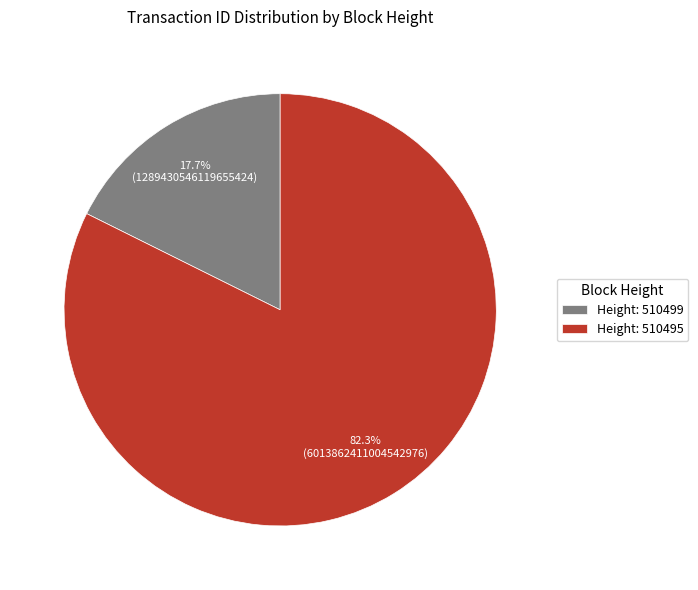

What is the smallest slice in the pie chart?

Height: 510499